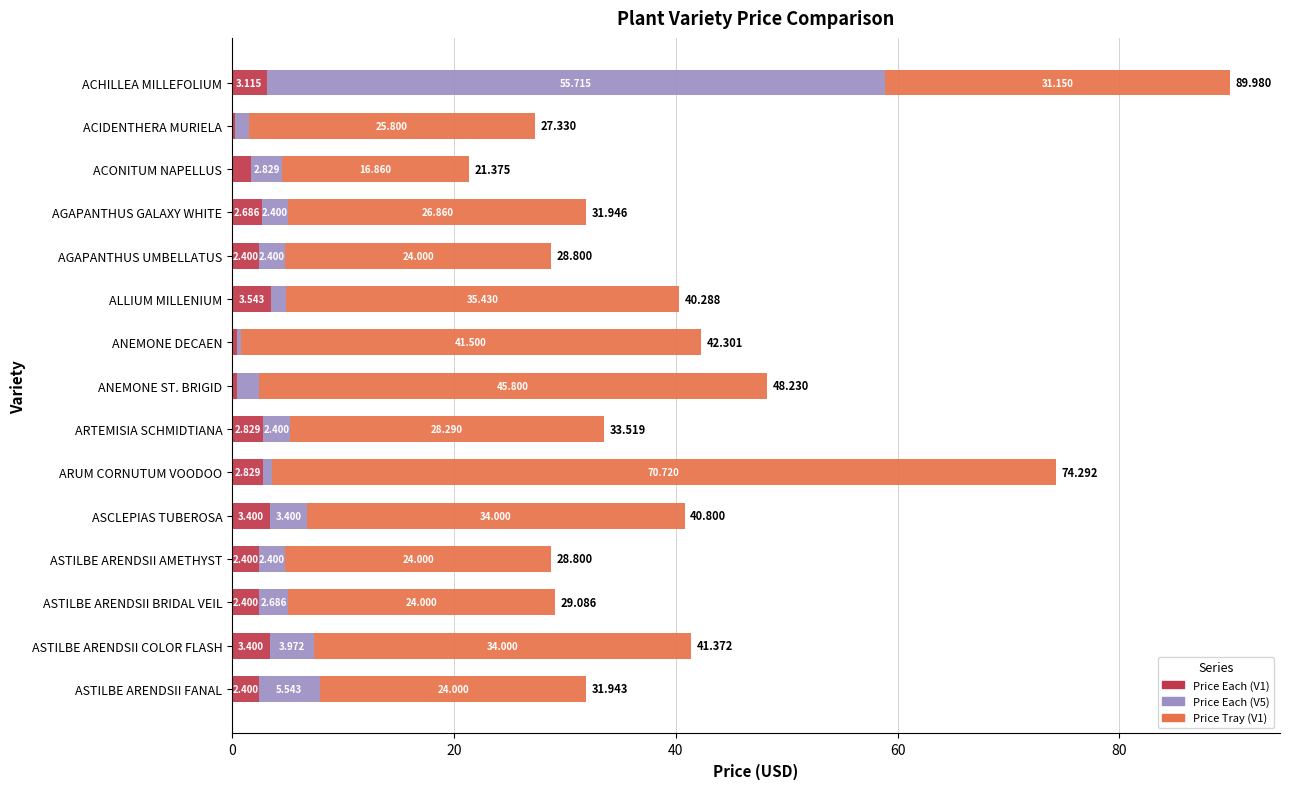

Which category has the highest value in the Price Each (V1) series?

ALLIUM MILLENIUM